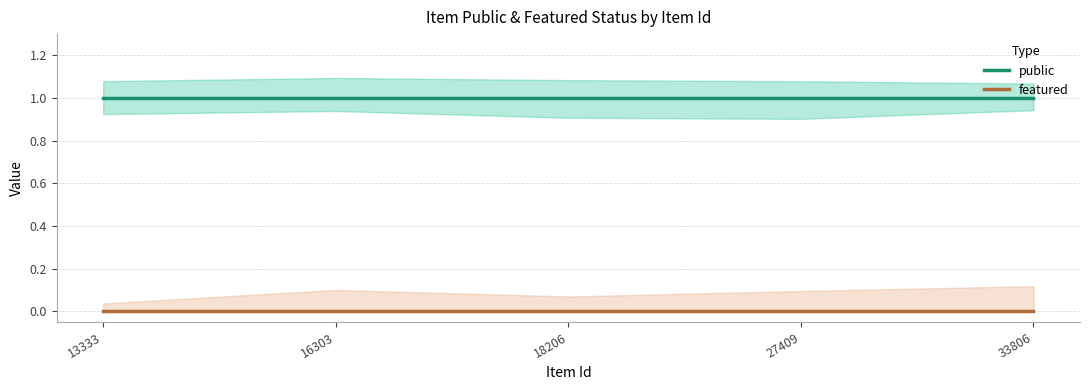

Reading left to right, extract all data points from this chart.

public: 13333=1	16303=1	18206=1	27409=1	33806=1
featured: 13333=0	16303=0	18206=0	27409=0	33806=0